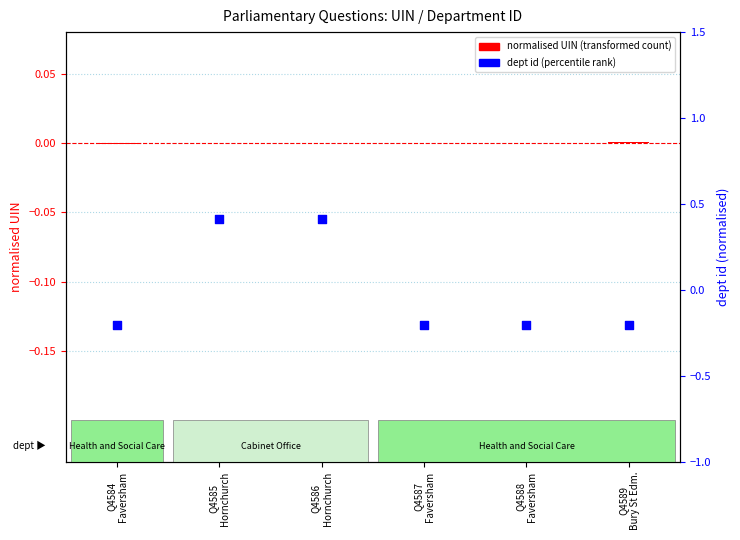

What is the total value across all series at Q4584
Faversham?

-0.2